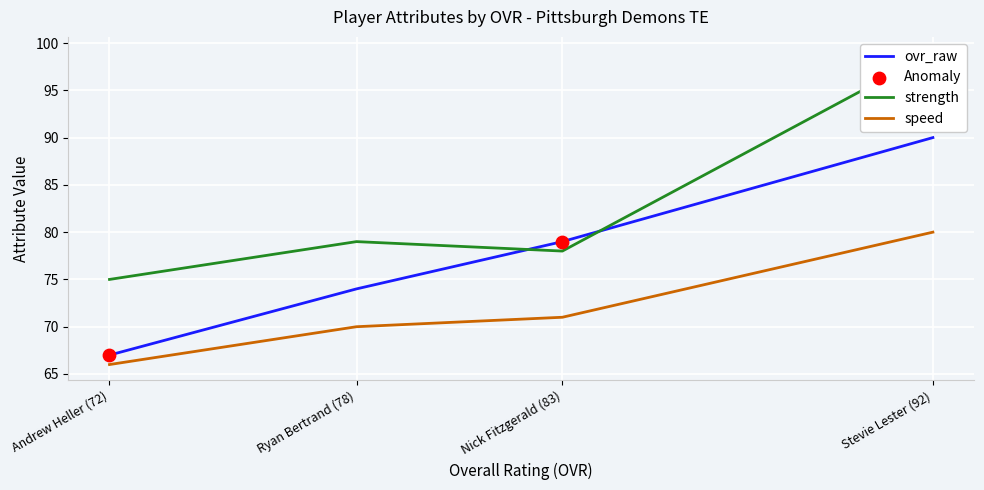

At which category is the sum across all series the highest?

Stevie Lester (92)